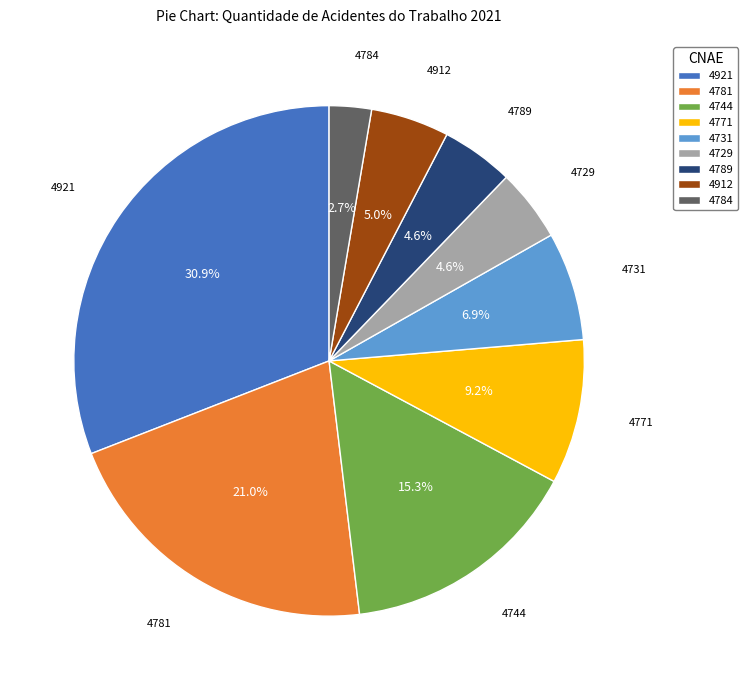

To the nearest percent, what percentage of the pie is 4784?

3%